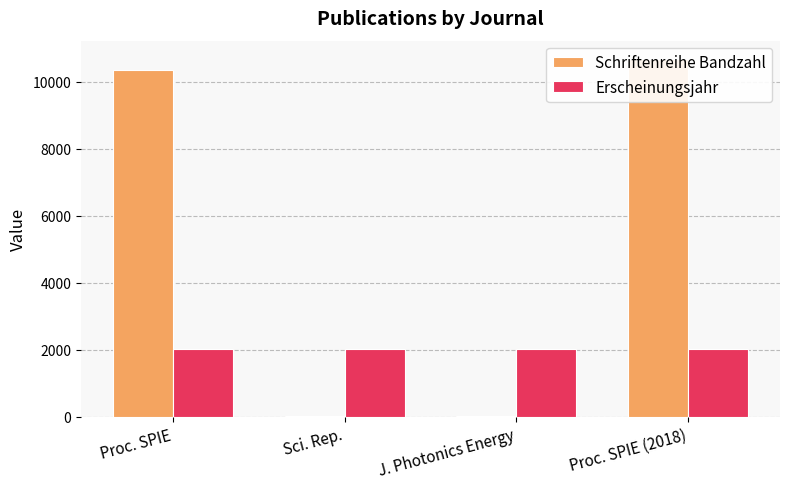

What position from the left is Sci. Rep.?

2